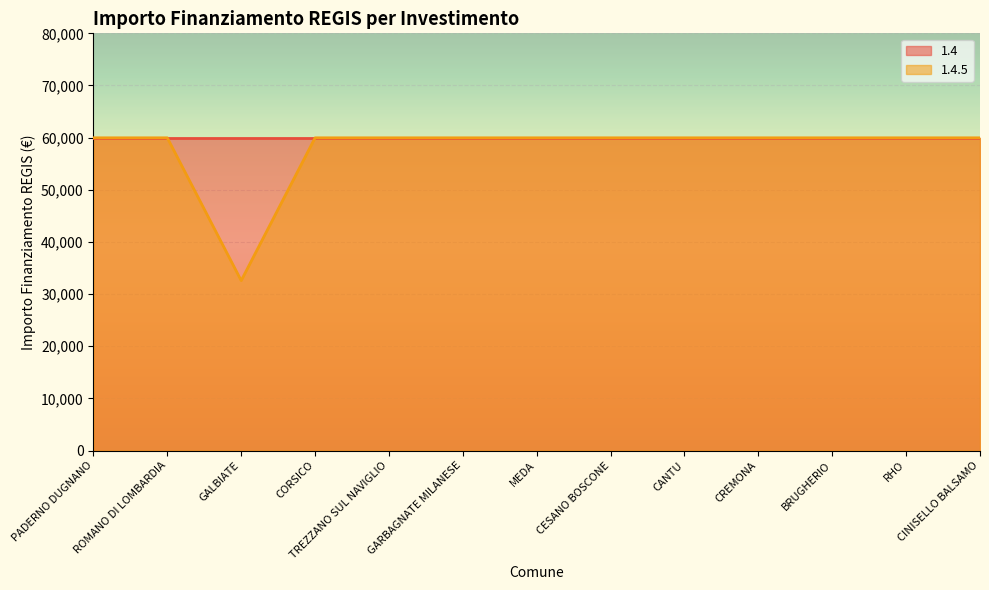

What is the label of the 10th point from the left?

CREMONA